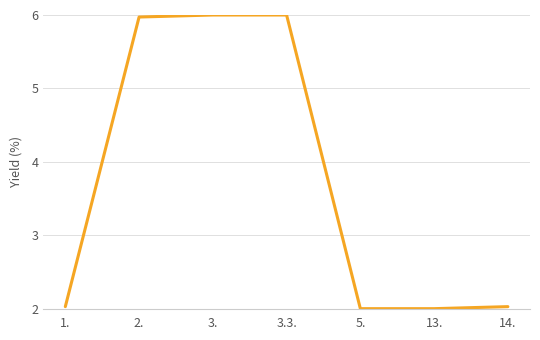

How many lines are shown in the chart?

1